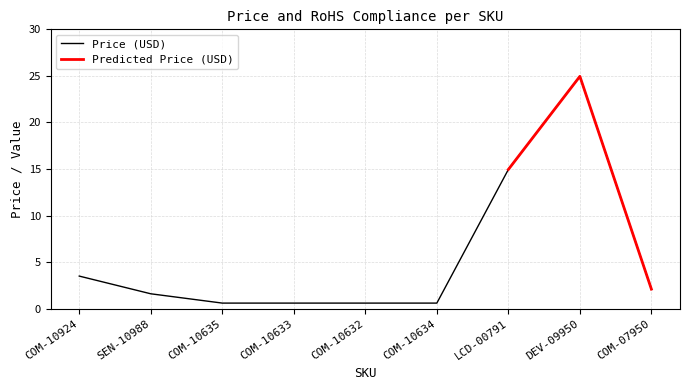

What is the smallest value displayed?

0.6